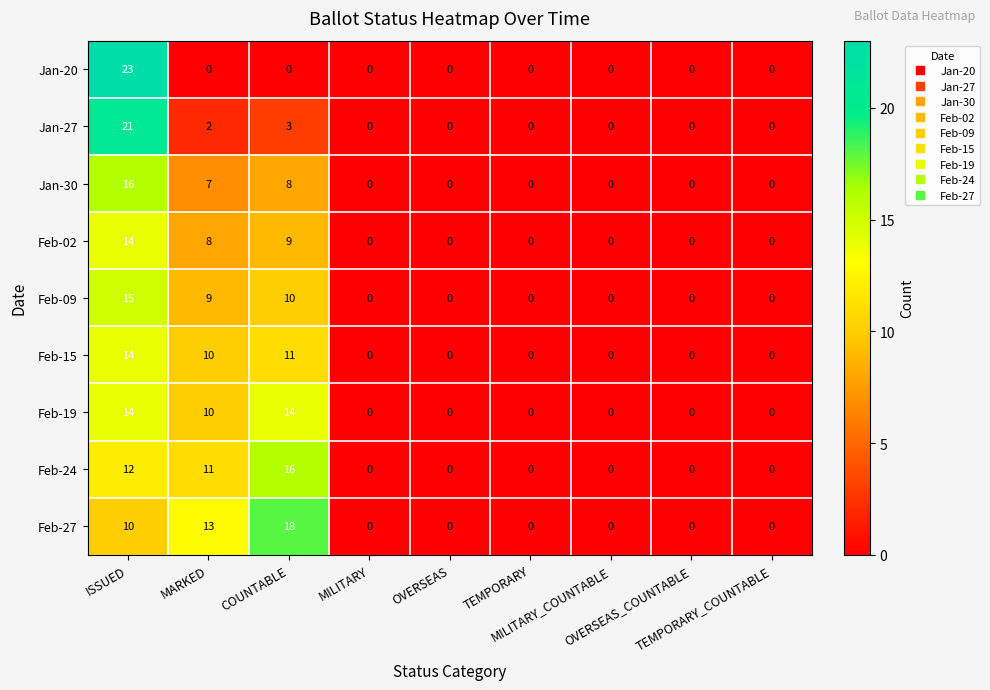

What is the average value of the Jan-27 series?

3